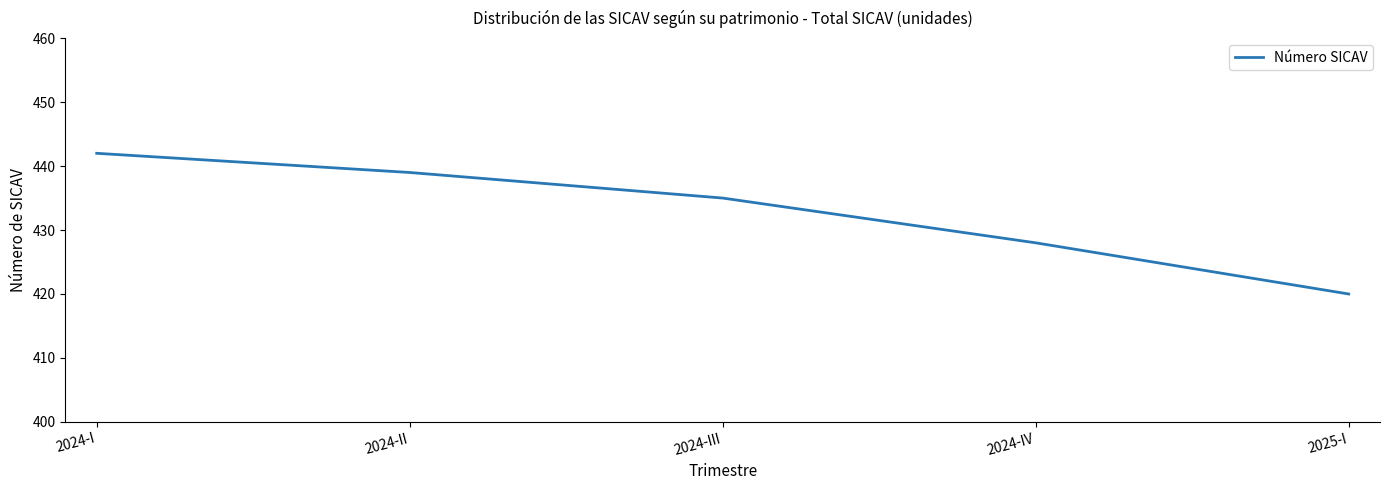

How many lines are shown in the chart?

1